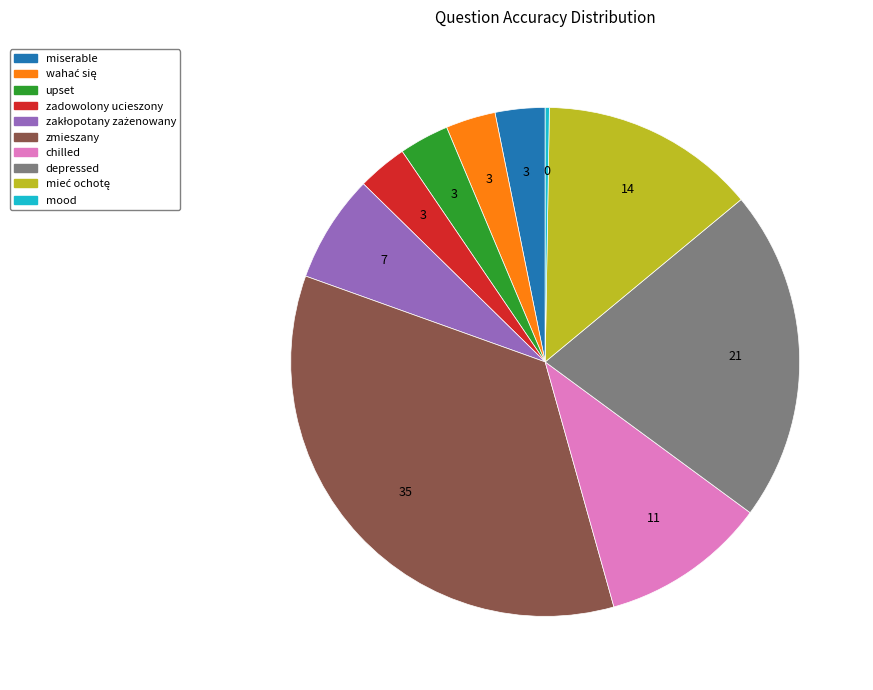

Is there a majority slice in this chart?

No